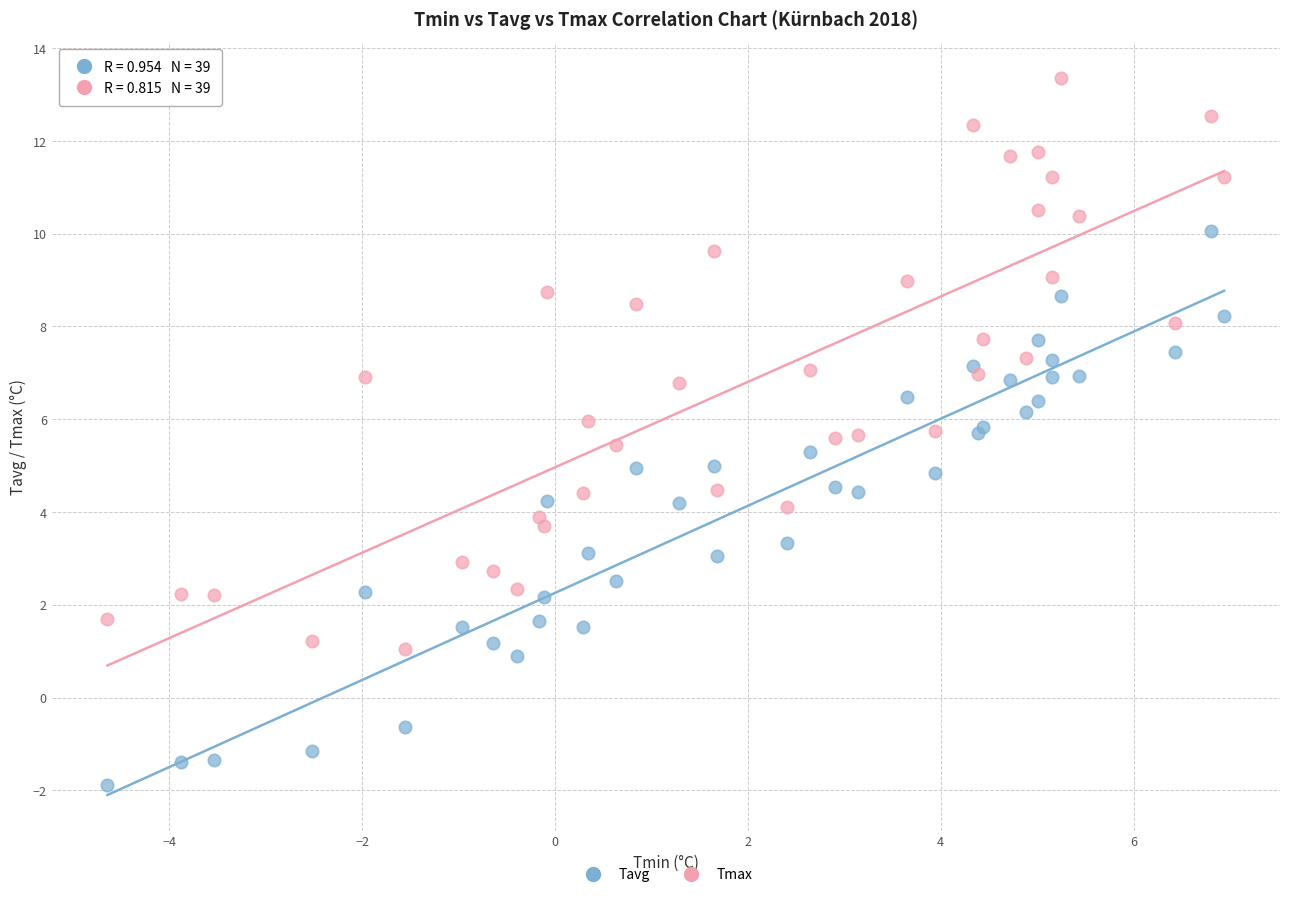

Which series has the largest Y range (max minus min)?

Tmax